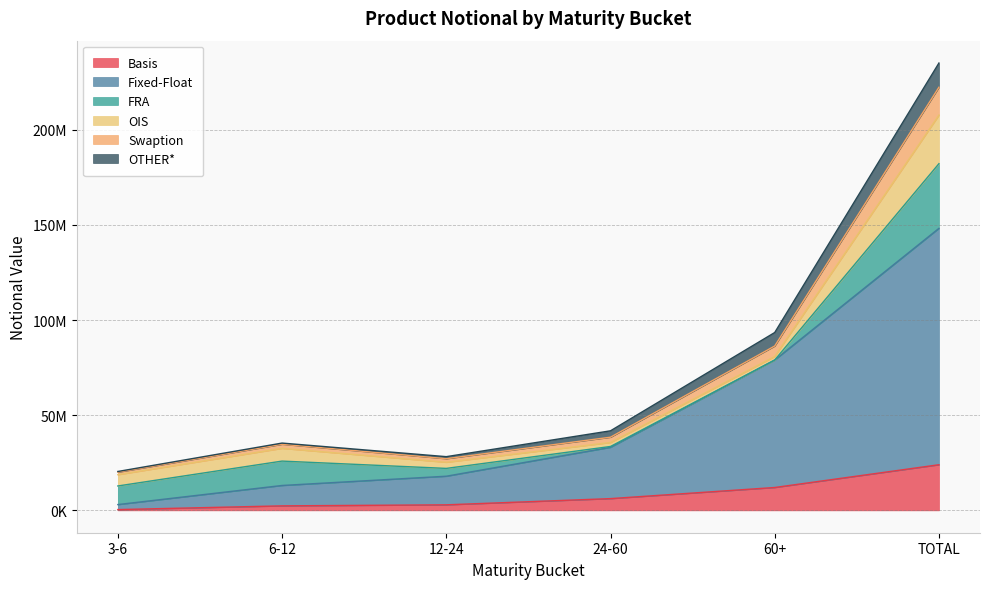

What is the maximum value shown in the chart?

222360886